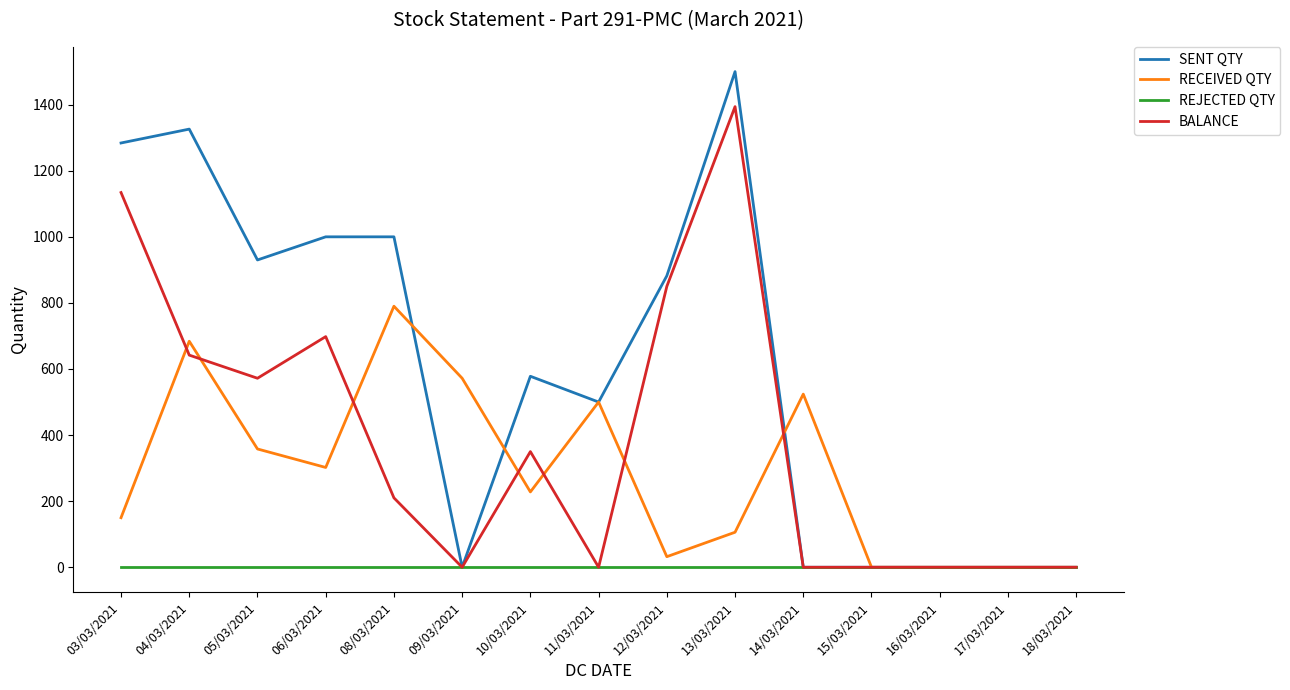

Is the value of RECEIVED QTY at 15/03/2021 greater than the value of SENT QTY at 06/03/2021?

No